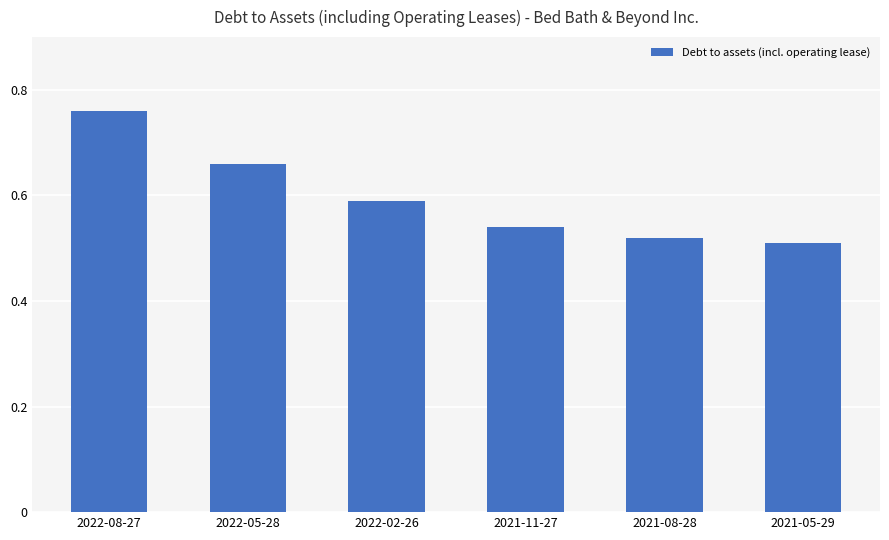

The value at 2022-05-28 is 0.3. True or false?

False